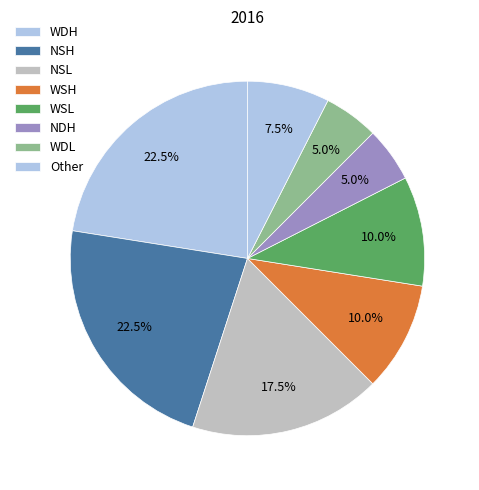

To the nearest percent, what is the average slice percentage?

12%